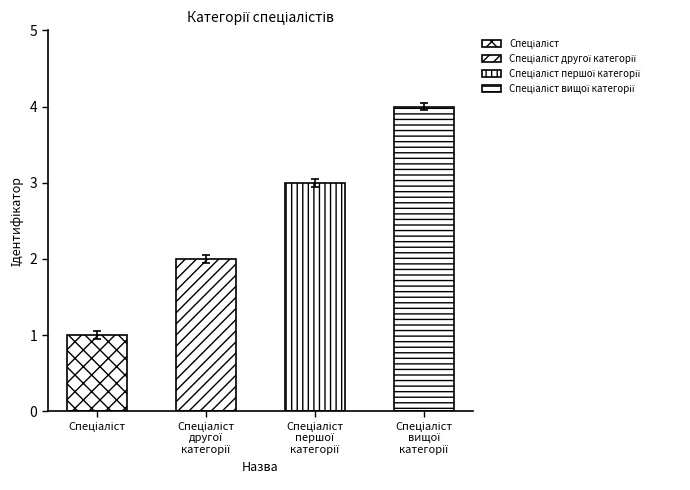

Count the number of values greater than 3.

1